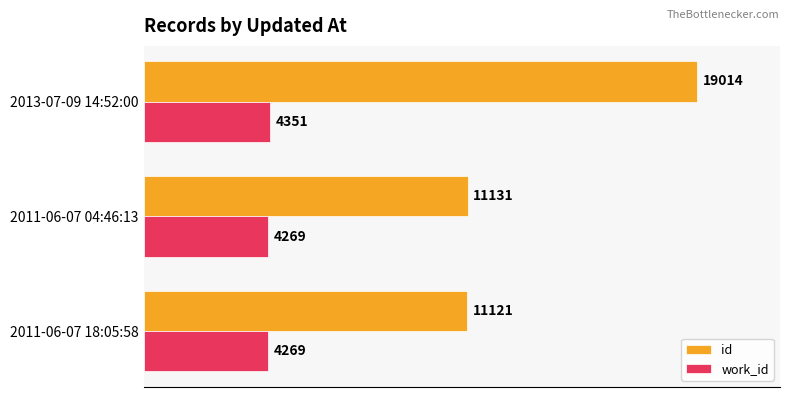

At how many categories does at least one series exceed 12156?

1